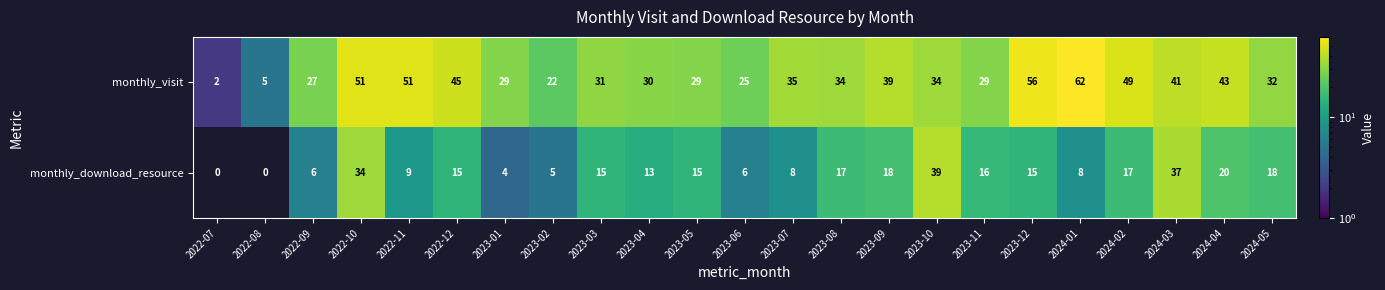

Which category has the highest value in the monthly_visit series?

2024-01